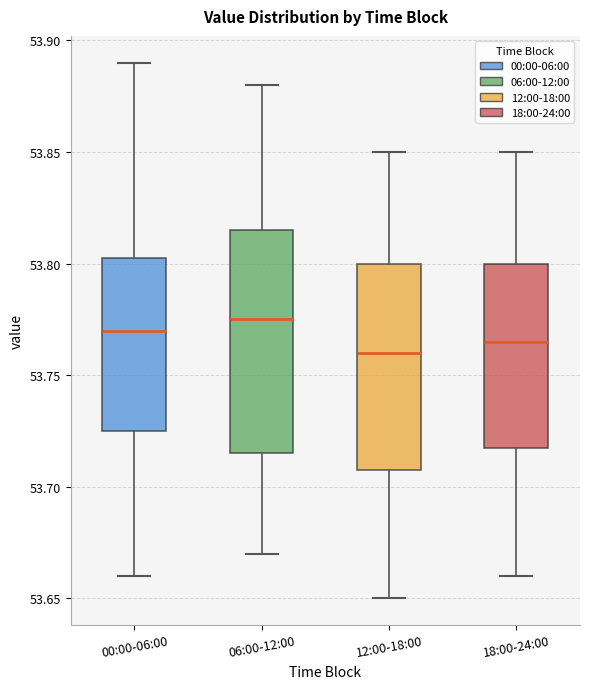

Comparing the boxes themselves (not the whiskers), which one is the tallest?

06:00-12:00